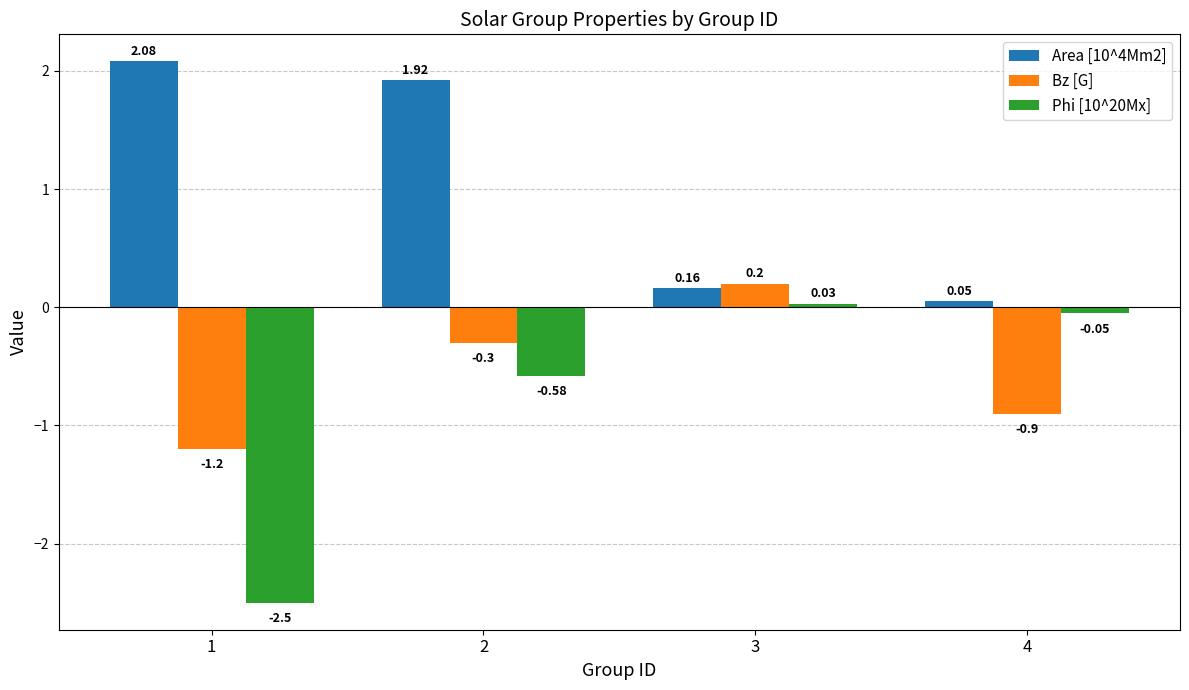

At which label does Phi [10^20Mx] reach its peak?

3